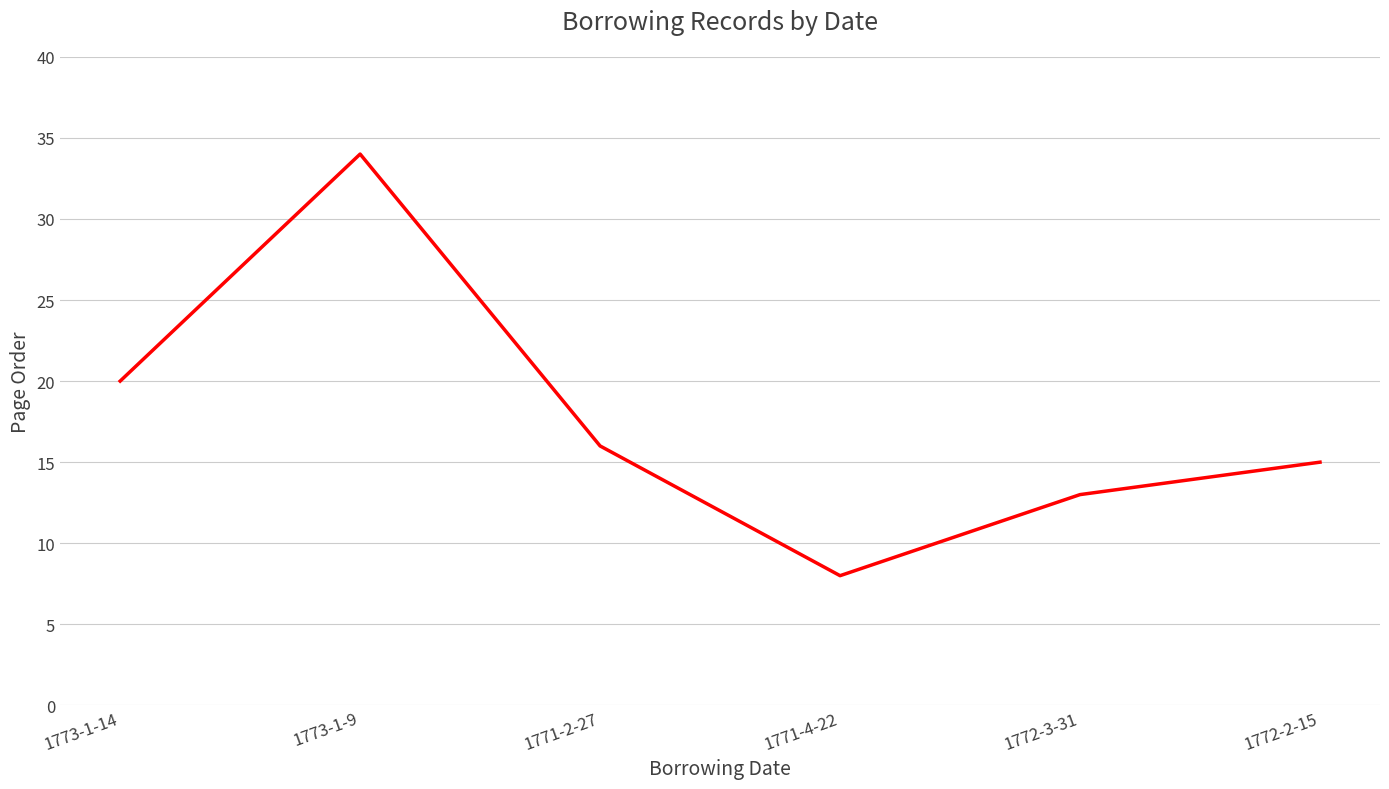

At which category does the data reach its first local peak?

1773-1-9